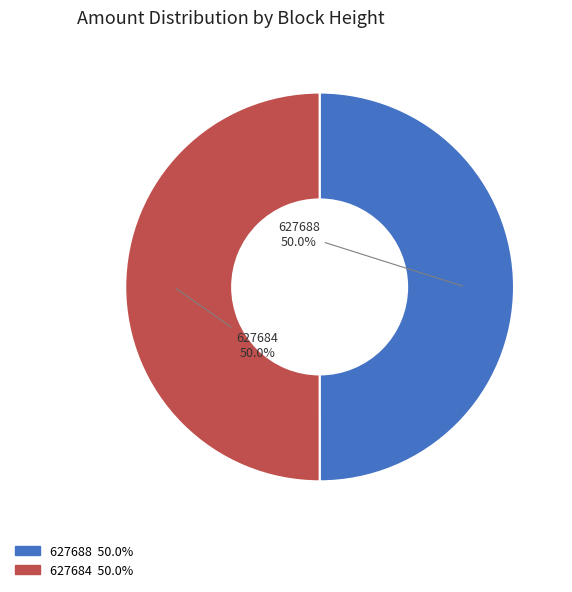

What percentage is the 627688 slice, to the nearest percent?

50%